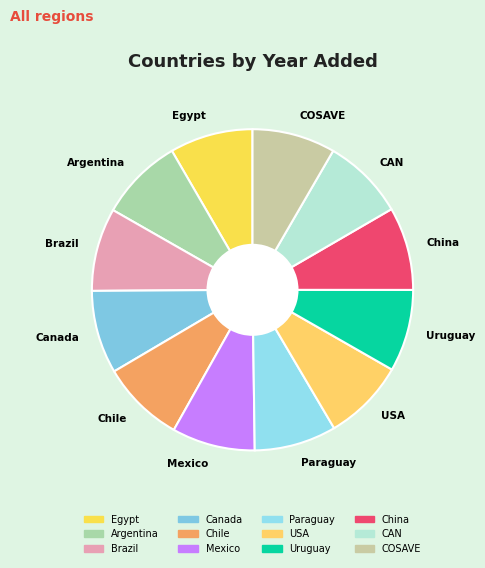

What is the ratio of the value at CAN to the value at Mexico?

1.0